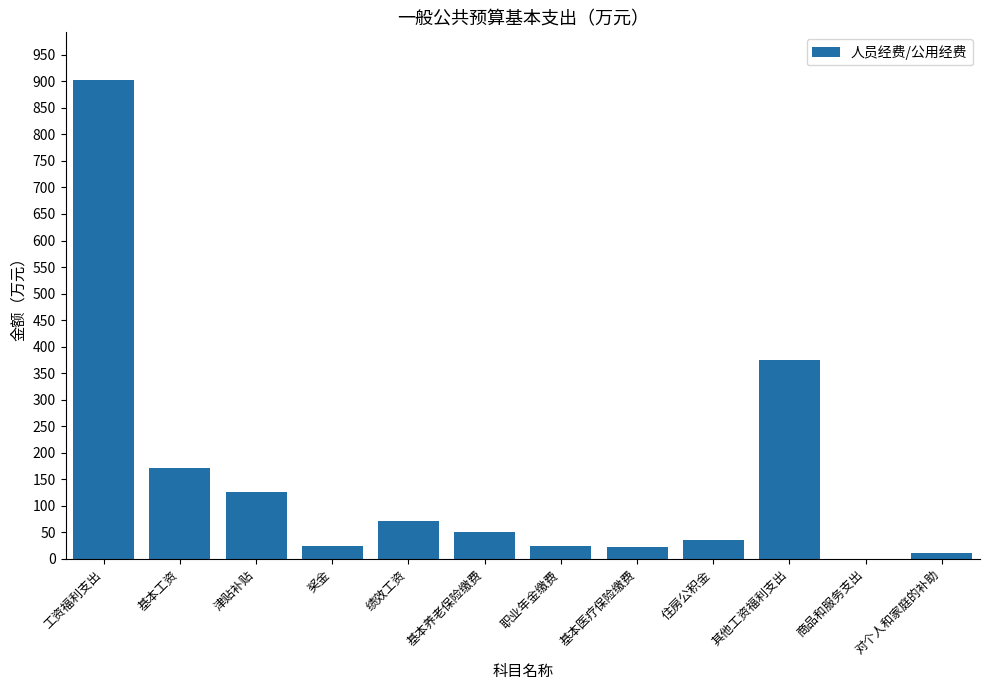

At which label is the value closest to 451?

其他工资福利支出